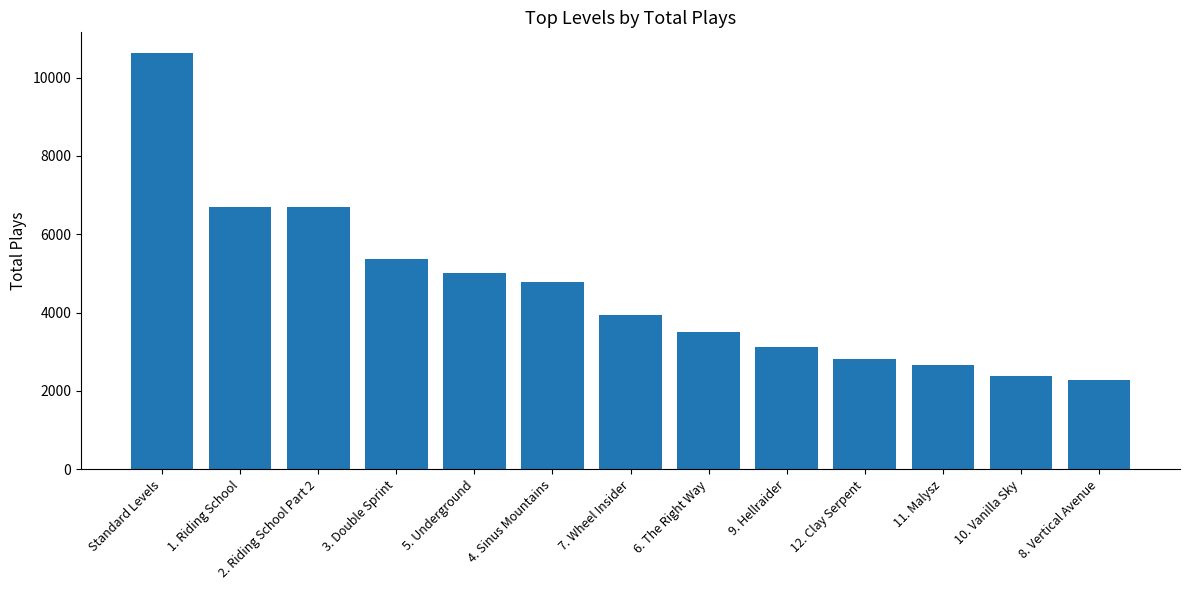

True or false: the data shows 18774 at Standard Levels.

False